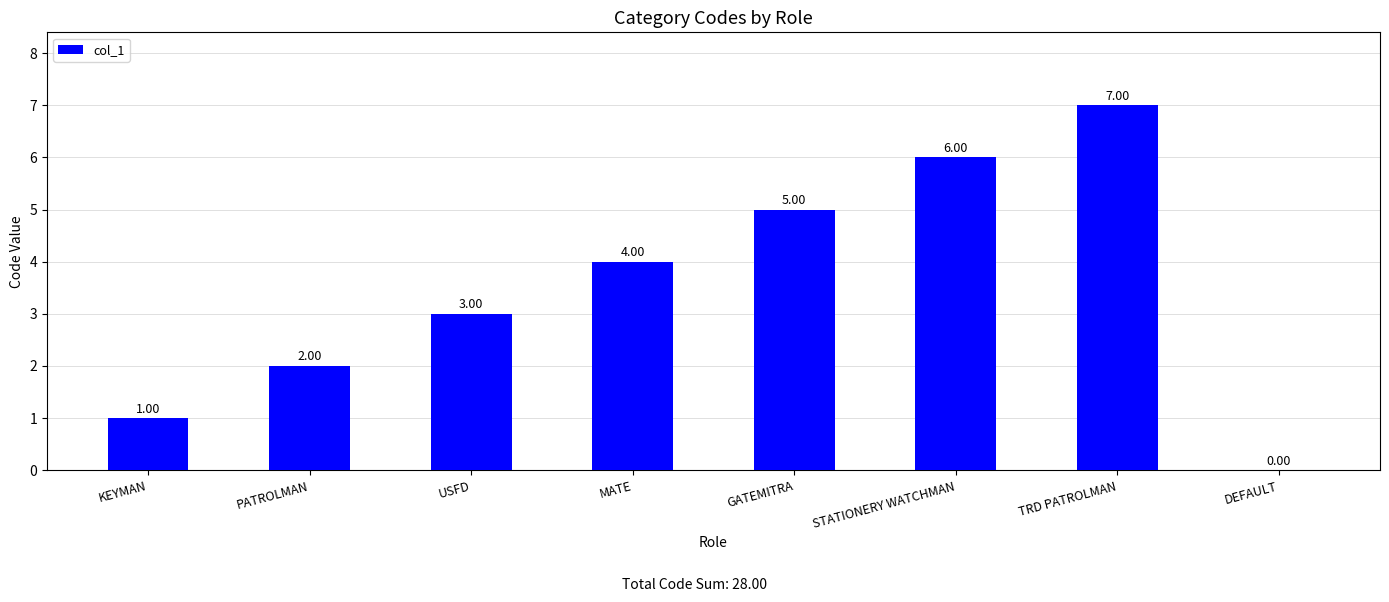

Which has a higher value, KEYMAN or GATEMITRA?

GATEMITRA